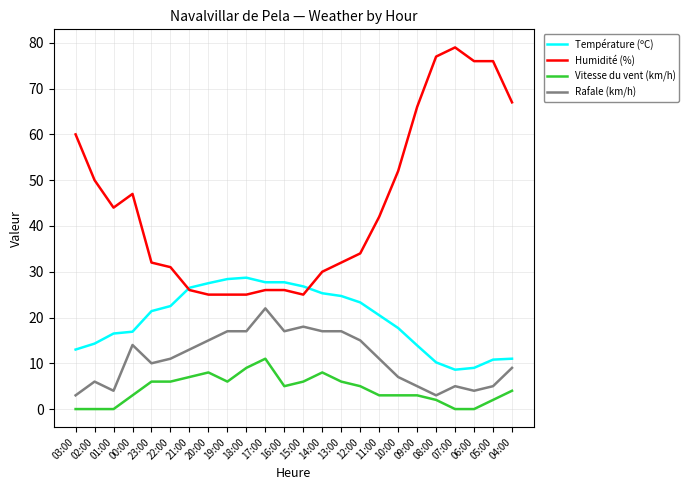

What is the difference between the highest and lowest values at 00:00?

44.0